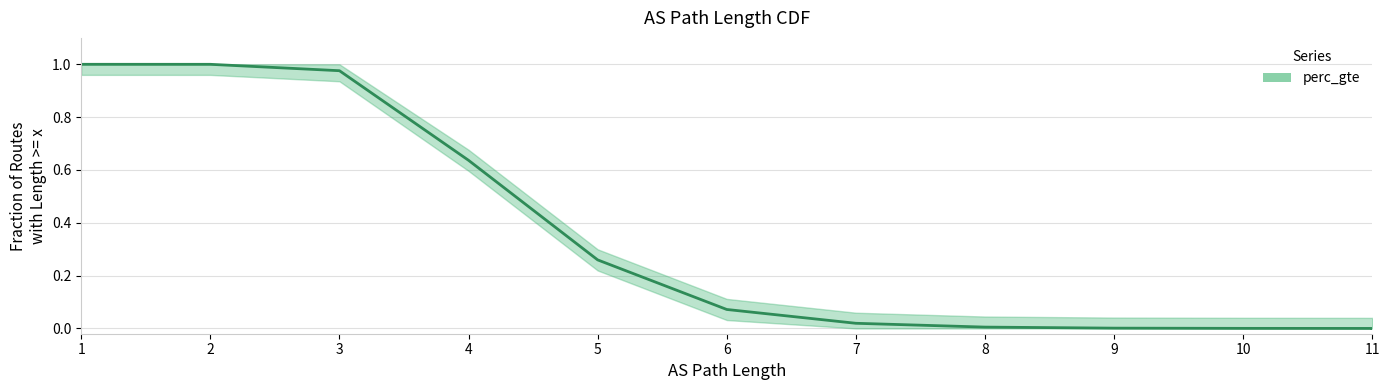

What is the value of the 1st point from the left?

1.0